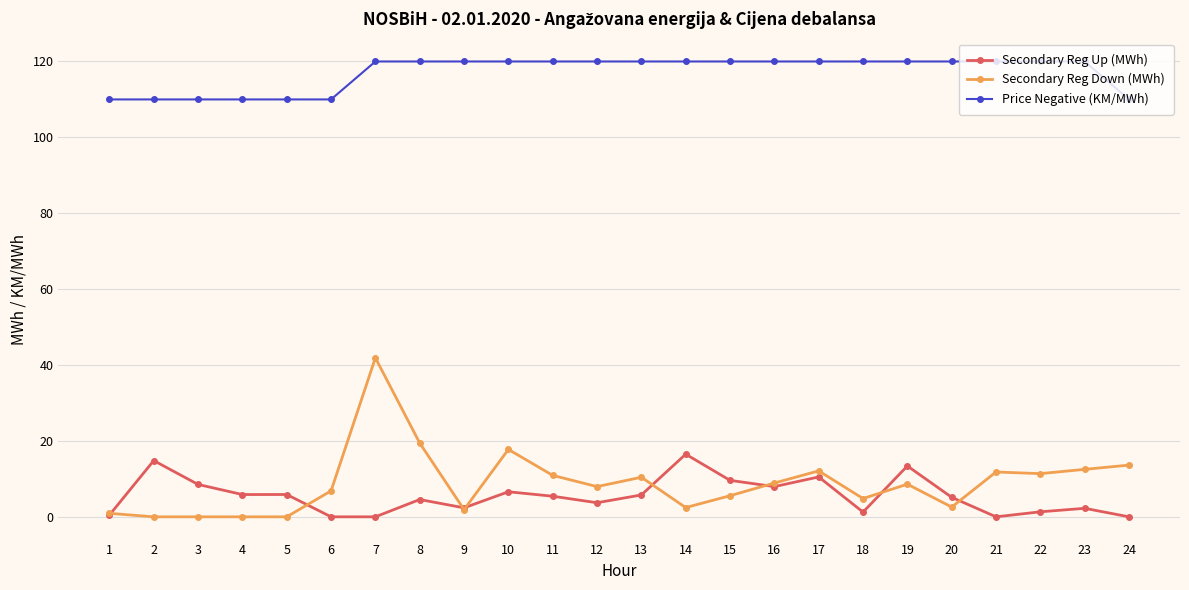

Rank the series at 13 from lowest to highest value.

Secondary Reg Up (MWh), Secondary Reg Down (MWh), Price Negative (KM/MWh)